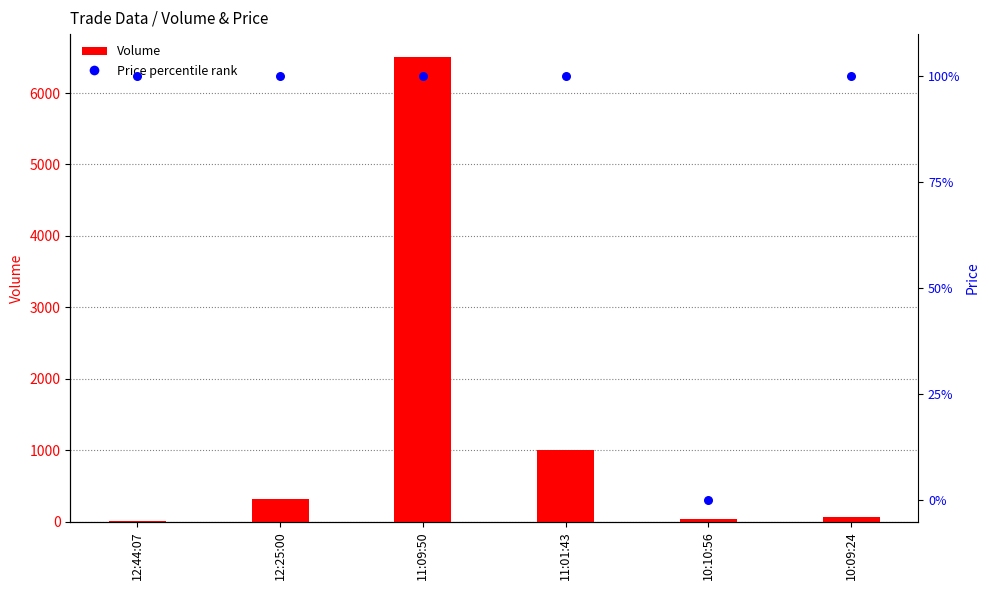

Which series contains the highest Y value?

Volume